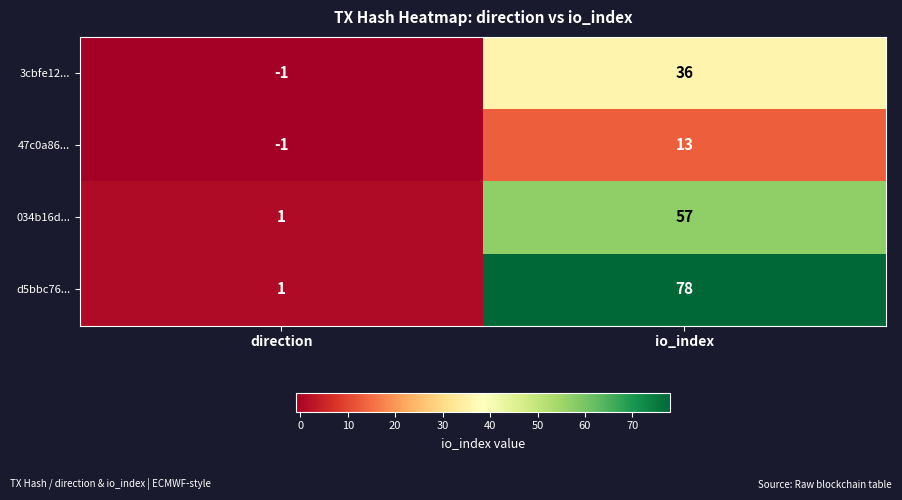

What is the difference between the highest and lowest values at direction?

2